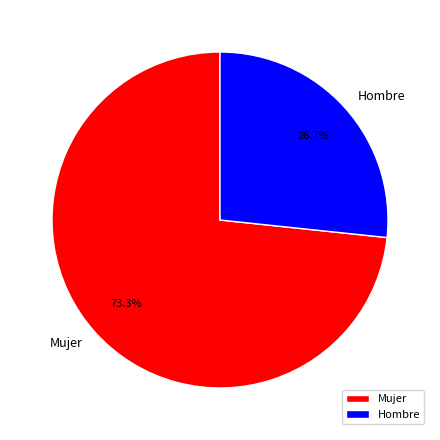

What percentage is the Hombre slice, to the nearest percent?

27%